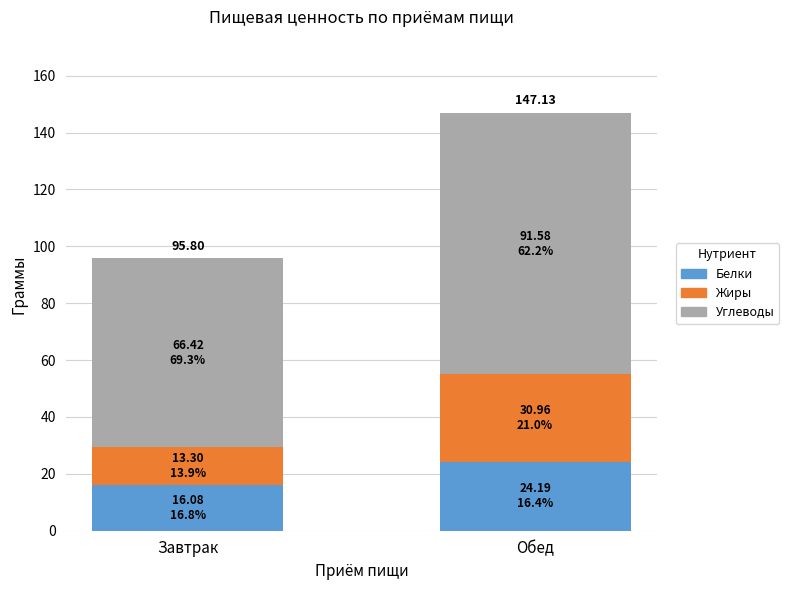

At which label does Белки reach its peak?

Обед